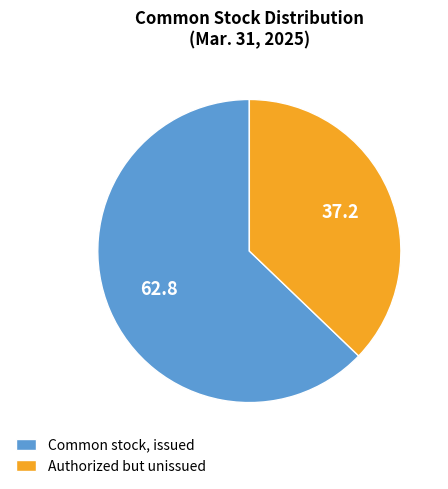

Which slice is the smallest?

Authorized but unissued